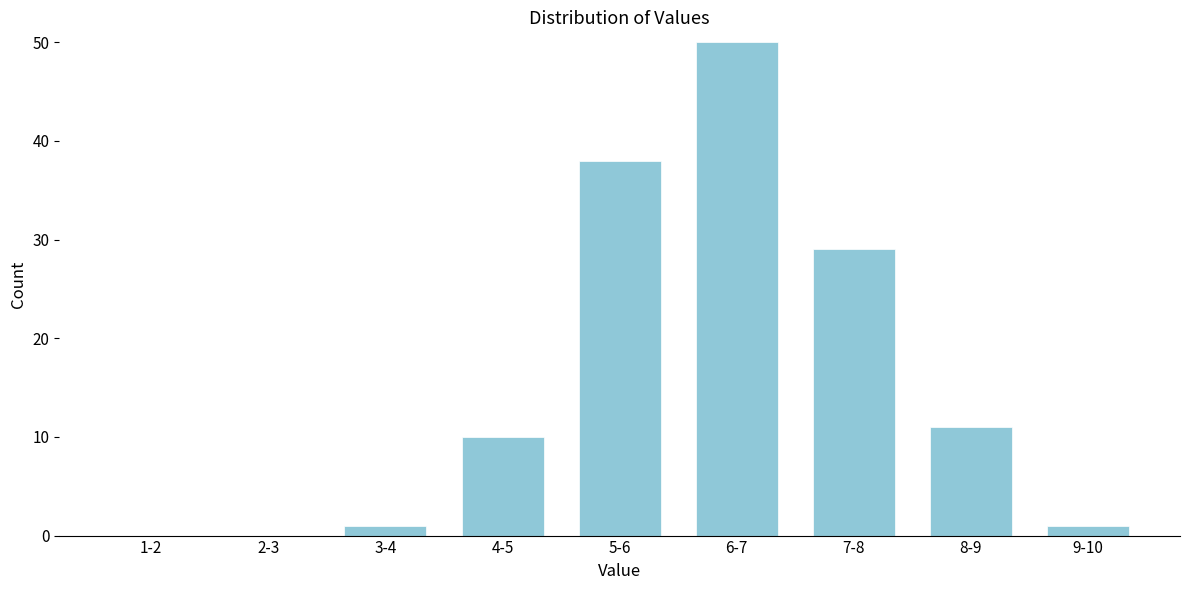

Reading right to left, extract all data points from this chart.

9-10=1	8-9=11	7-8=29	6-7=50	5-6=38	4-5=10	3-4=1	2-3=0	1-2=0